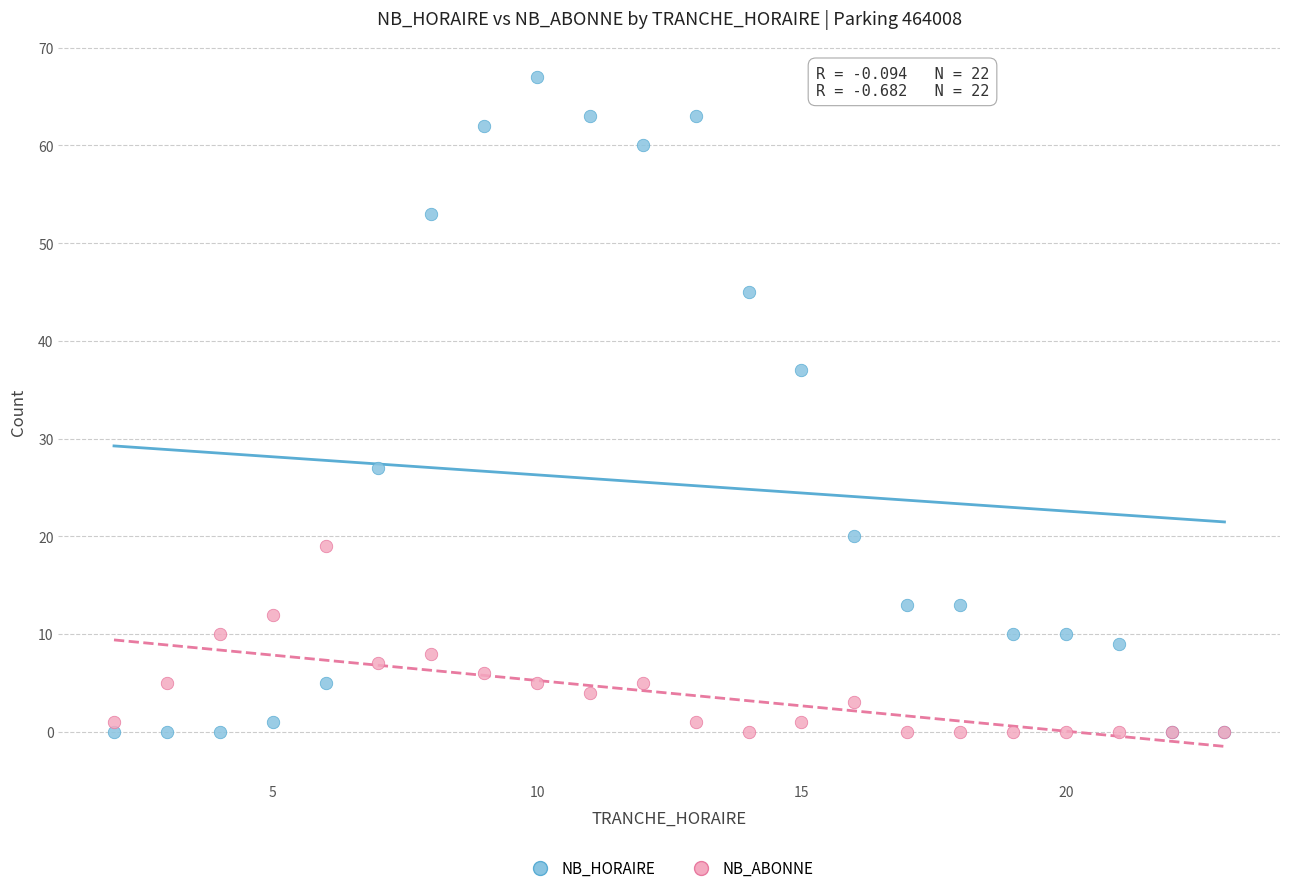

Which series reaches the maximum Y coordinate?

NB_HORAIRE